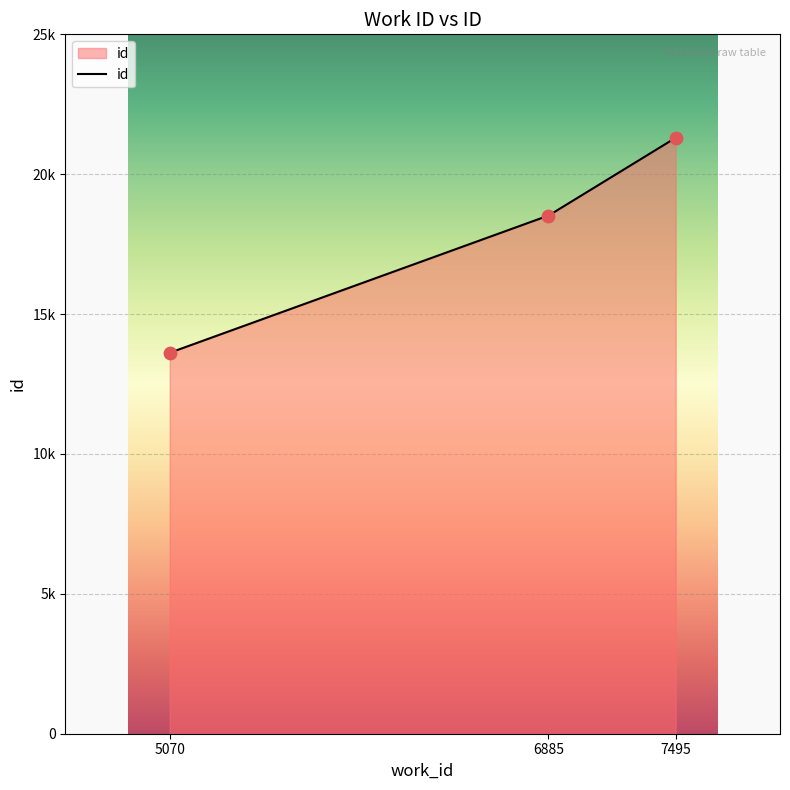

Approximately how many times larger is the value at 6885 compared to 5070?

1.4